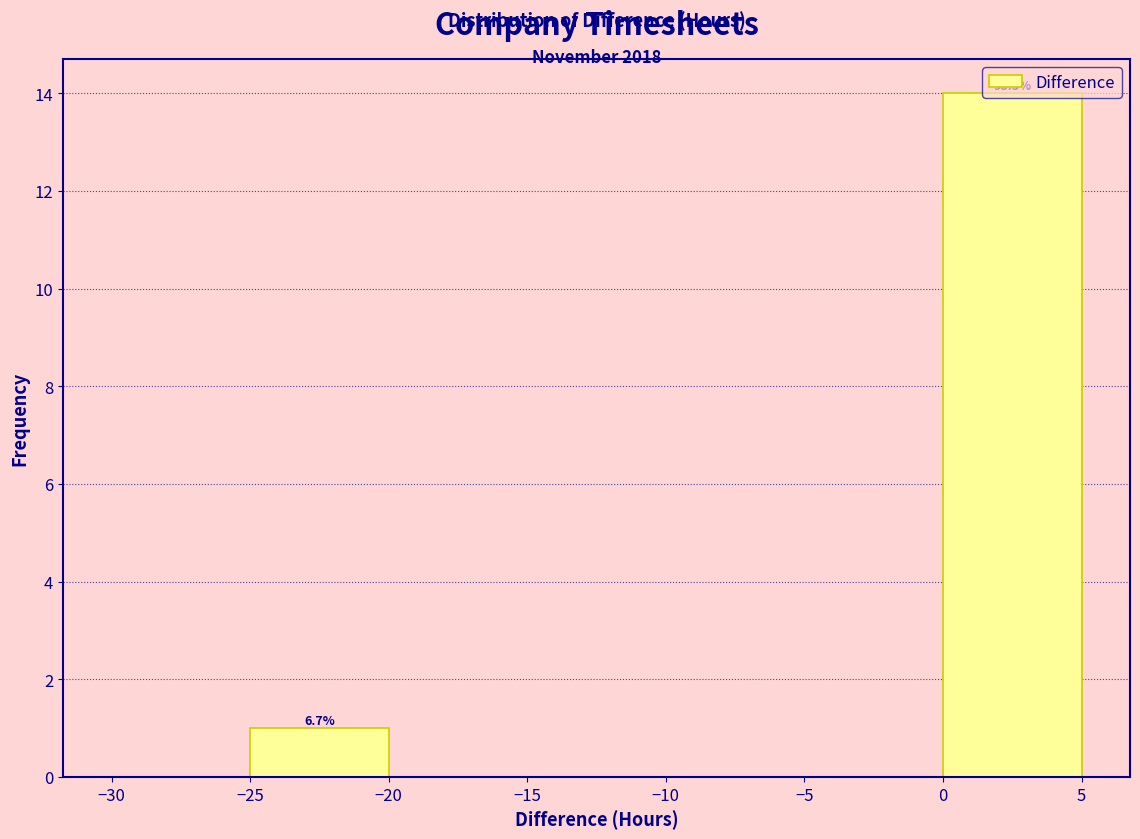

Over which range of the x-axis is the bar tallest?

0 to 5